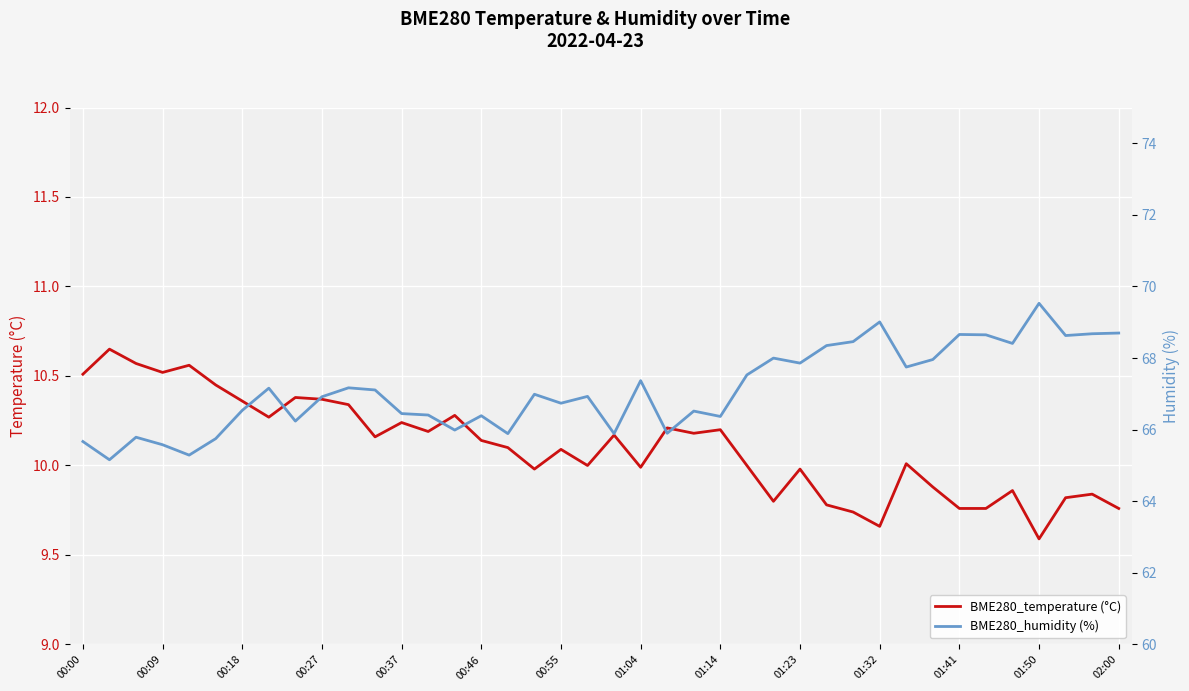

What is the average value of the BME280_humidity (%) series?

67.1